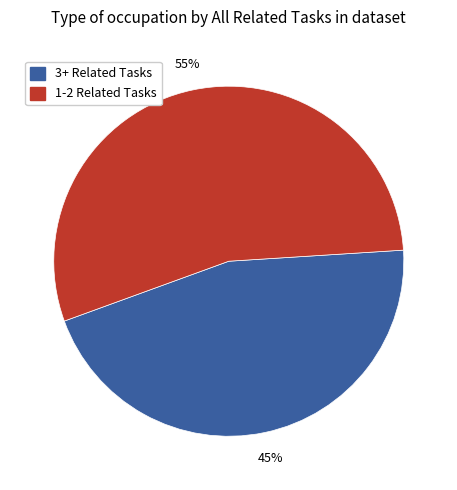

Is there a majority slice in this chart?

Yes